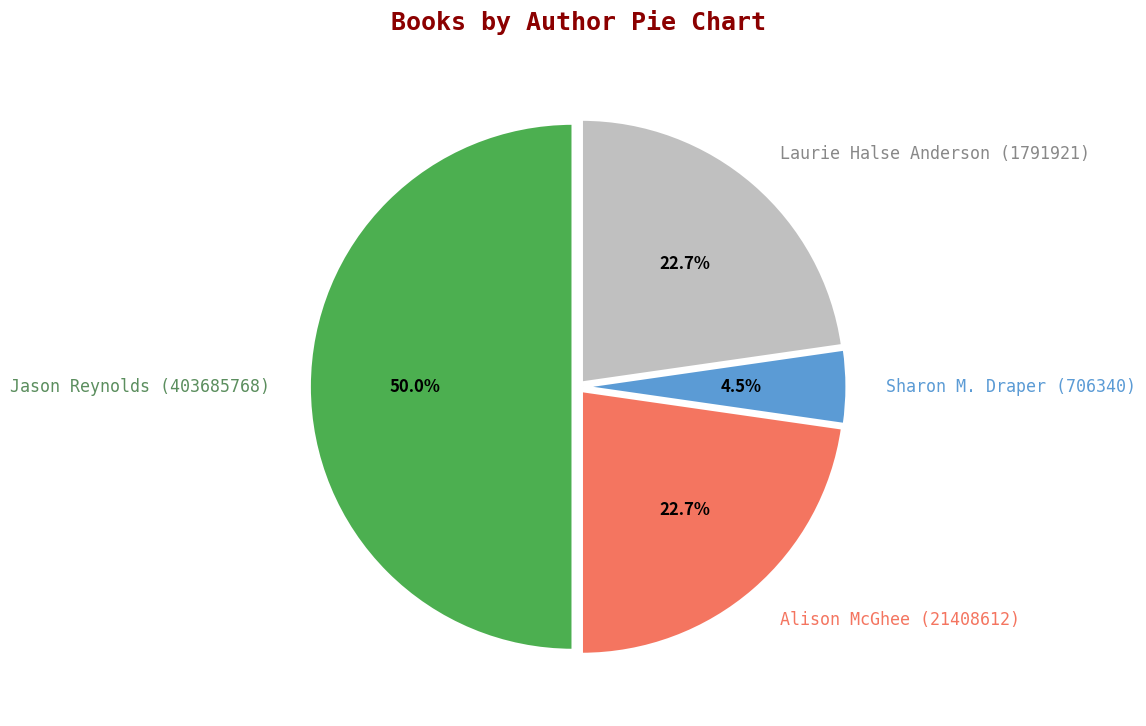

How many slices are in this pie chart?

4